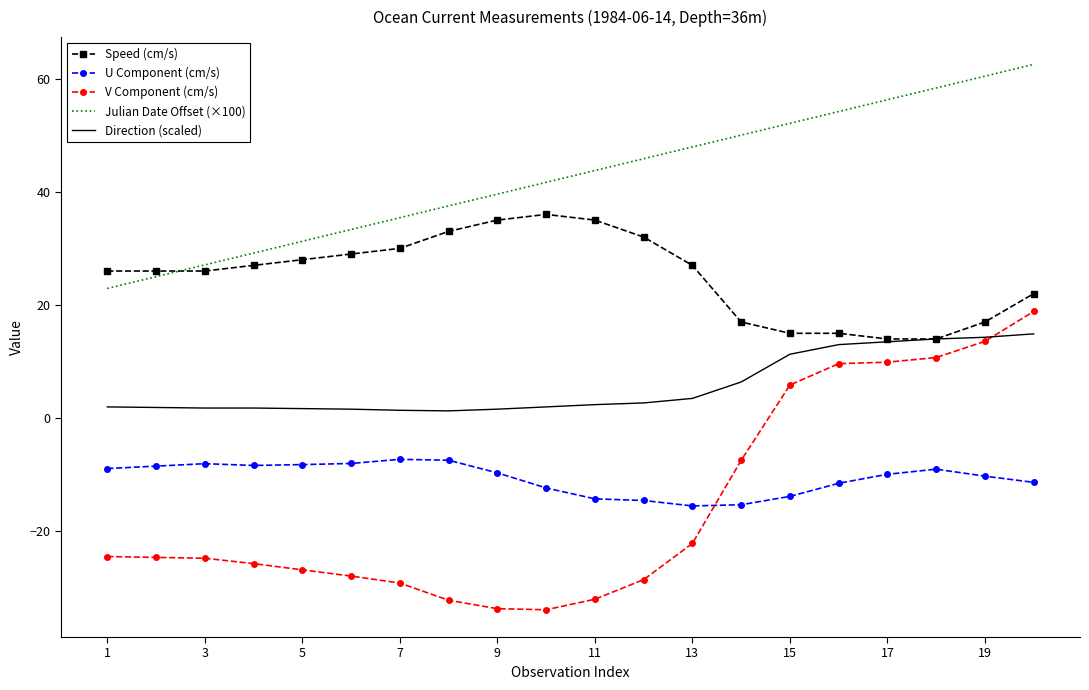

What is the maximum value for U Component (cm/s)?

-7.3